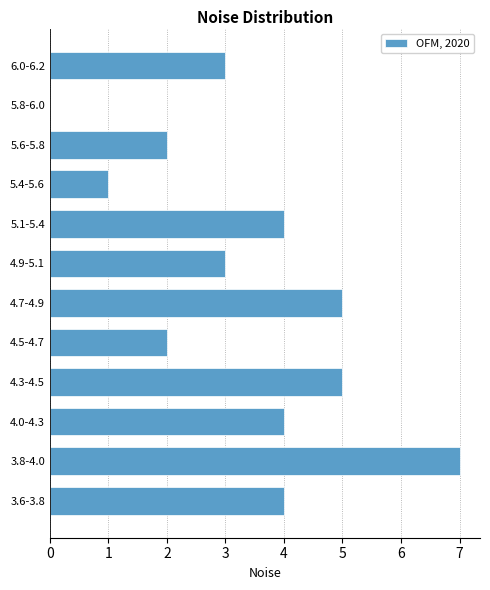

Reading top to bottom, list all the values displayed in this chart.

6.0-6.2=3	5.8-6.0=0	5.6-5.8=2	5.4-5.6=1	5.1-5.4=4	4.9-5.1=3	4.7-4.9=5	4.5-4.7=2	4.3-4.5=5	4.0-4.3=4	3.8-4.0=7	3.6-3.8=4